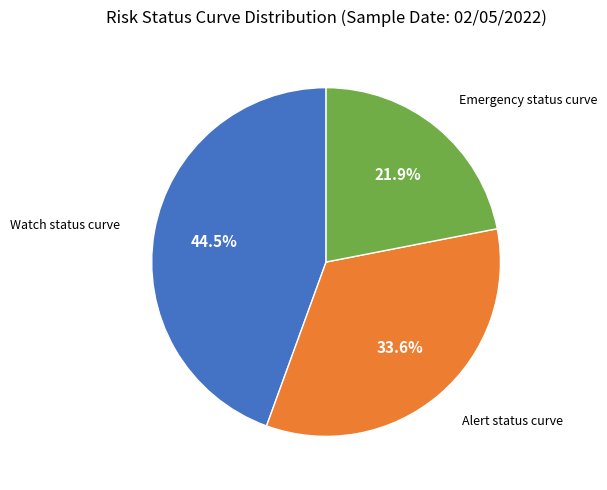

Does any single category account for the majority?

No